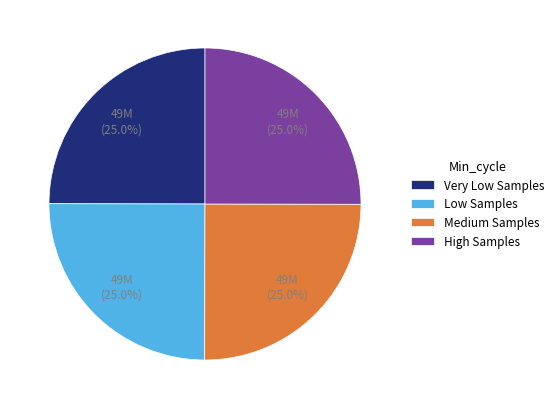

How many slices are in this pie chart?

4